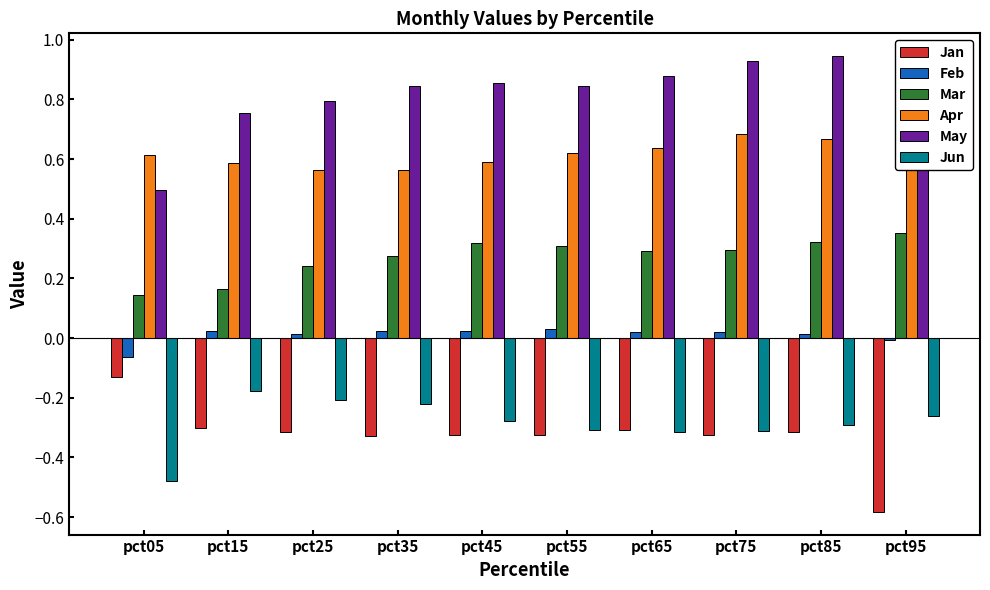

Are the bars horizontal?

No